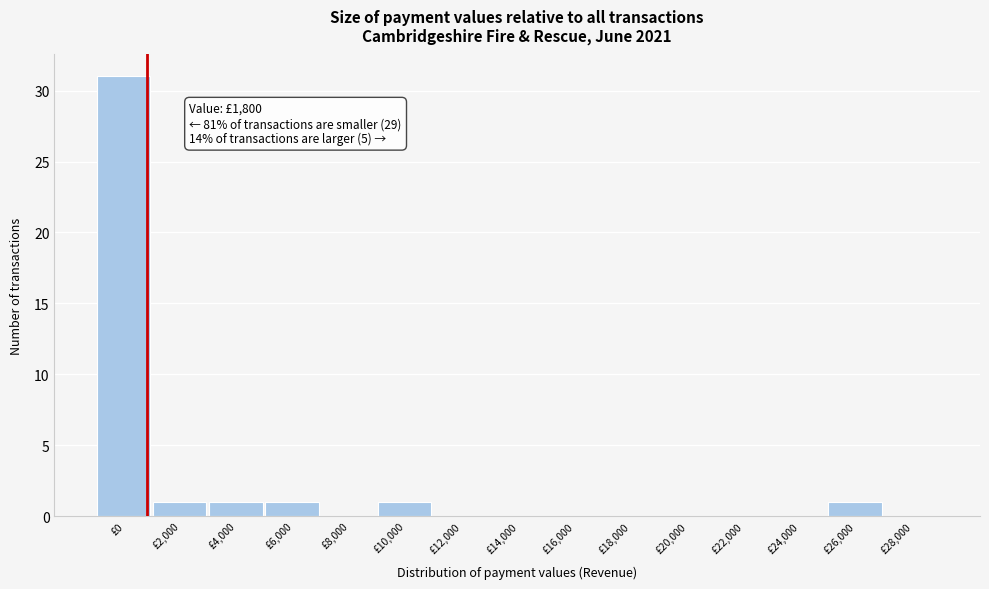

Reading left to right, extract all data points from this chart.

£0=31	£2,000=1	£4,000=1	£6,000=1	£8,000=0	£10,000=1	£12,000=0	£14,000=0	£16,000=0	£18,000=0	£20,000=0	£22,000=0	£24,000=0	£26,000=1	£28,000=0